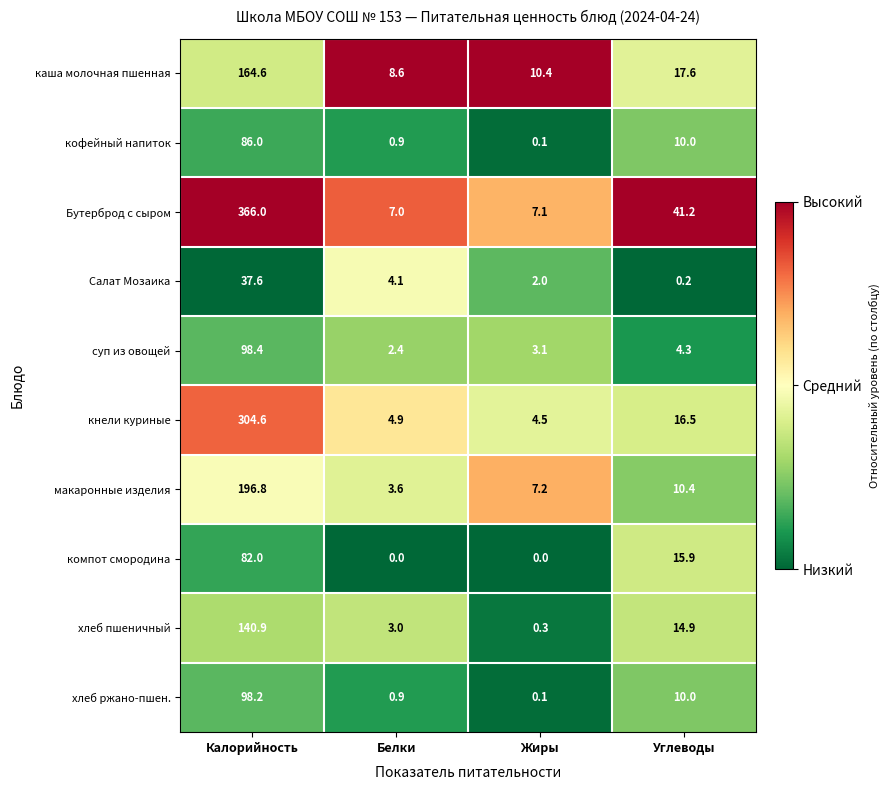

At which category is the sum across all series the highest?

Калорийность